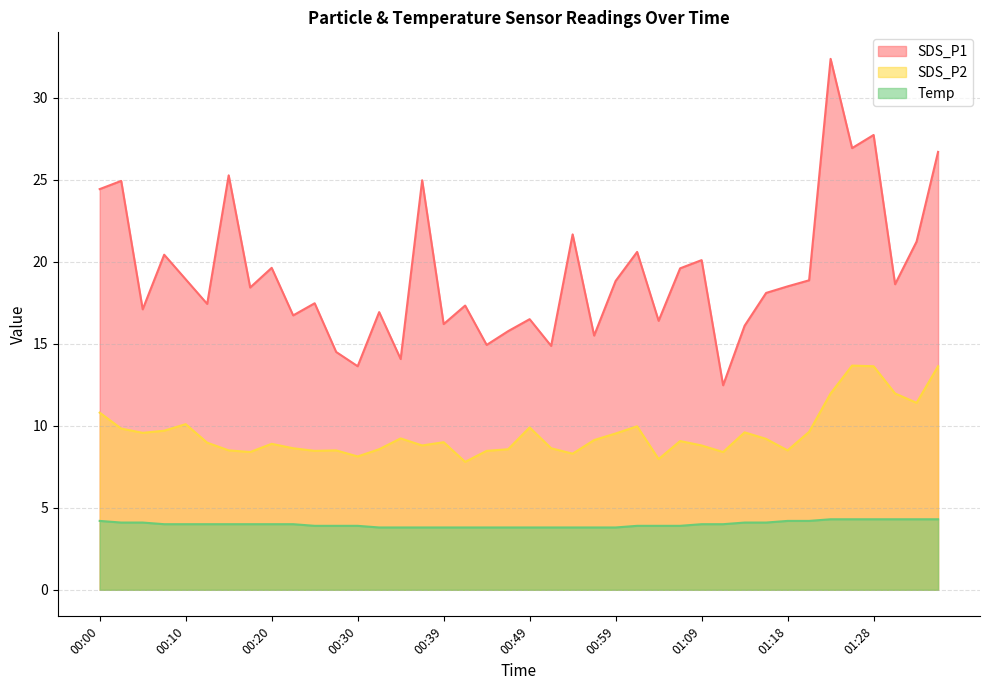

True or false: Temp has a value of 7.0 at 01:18.

False